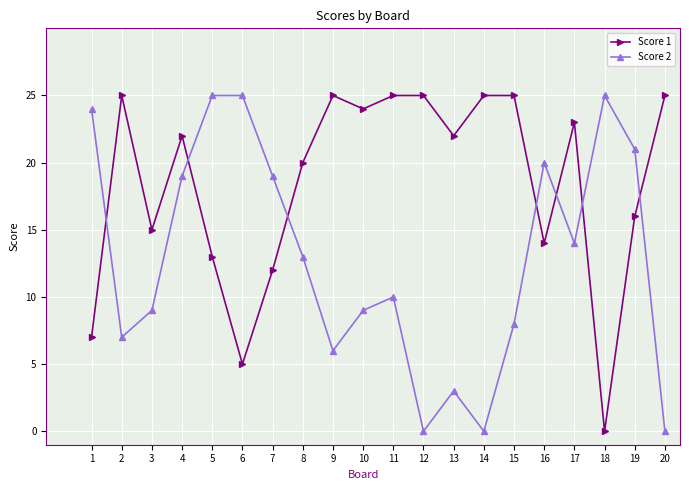

Where does the Score 1 series first go above 22?

2